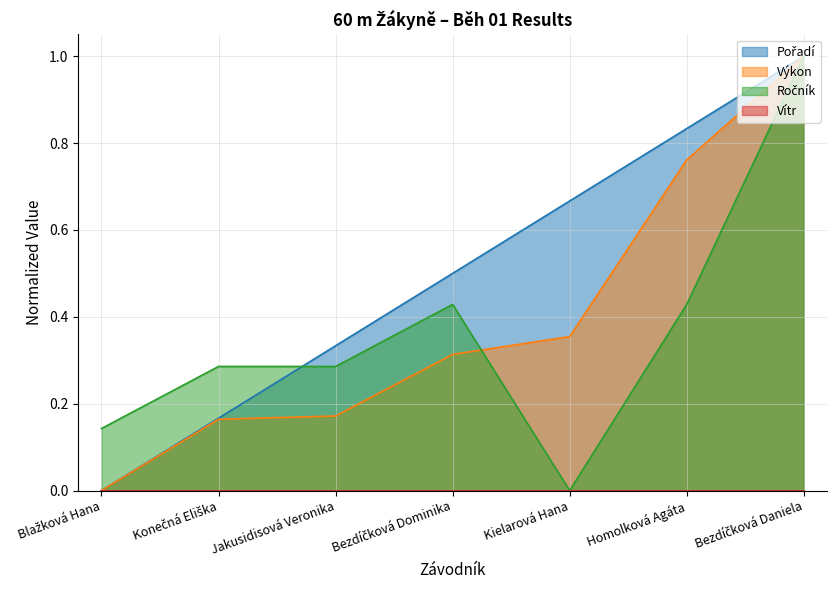

True or false: Výkon and Pořadí cross at least once.

False